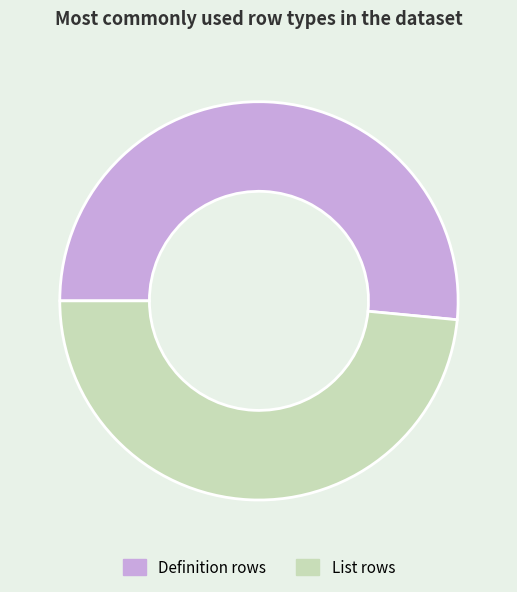

True or false: Definition rows accounts for 52% of the total.

True